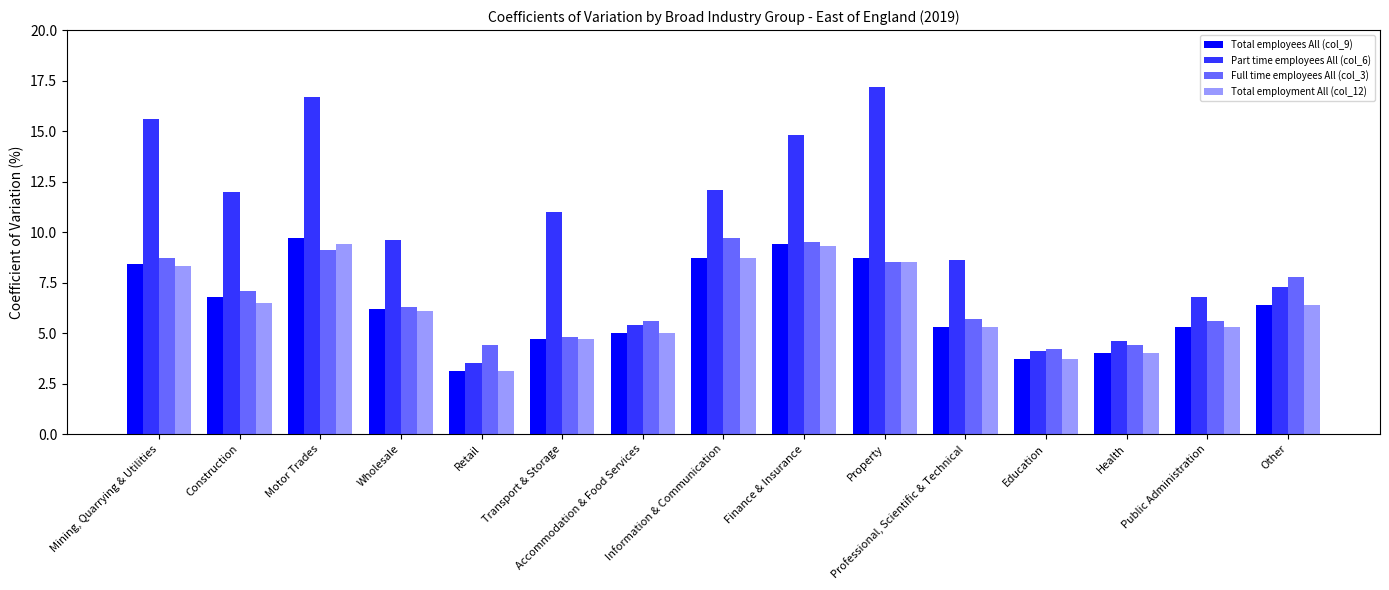

How many bars are there in each group?

4